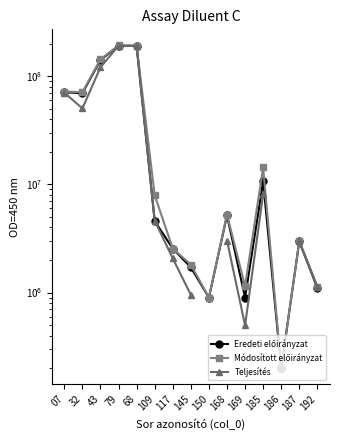

True or false: Teljesítés has more than 2 interior local peaks.

False